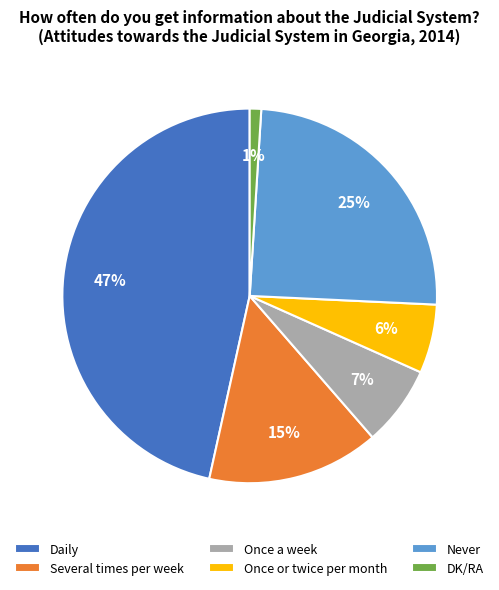

Which has a higher value, Daily or Once or twice per month?

Daily